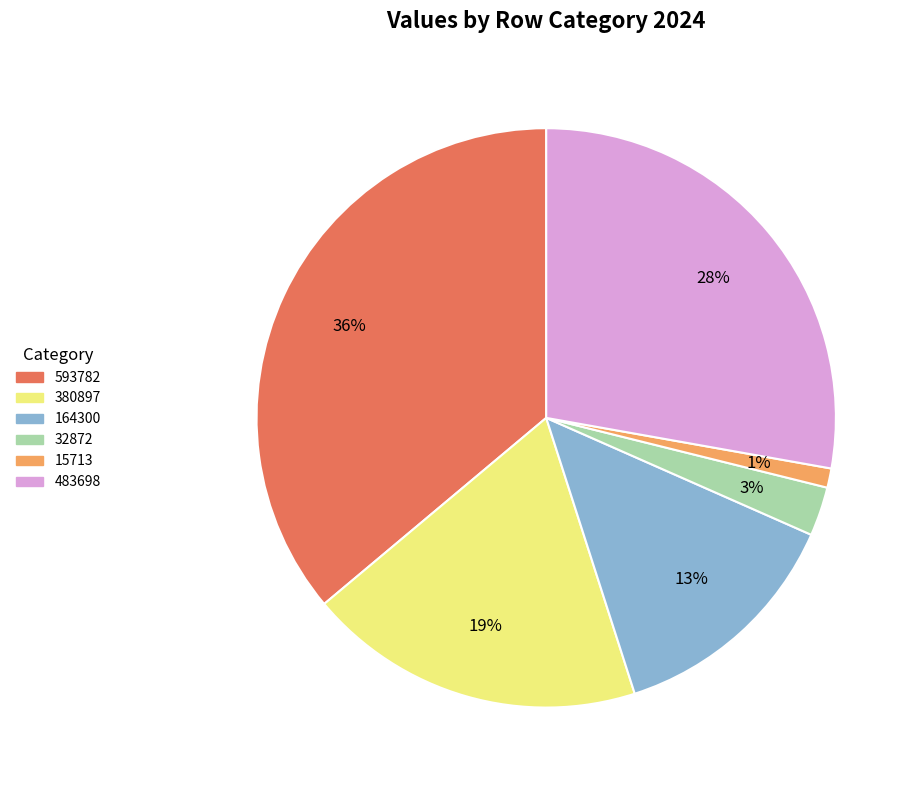

Does 483698 account for over 50% of the chart?

No